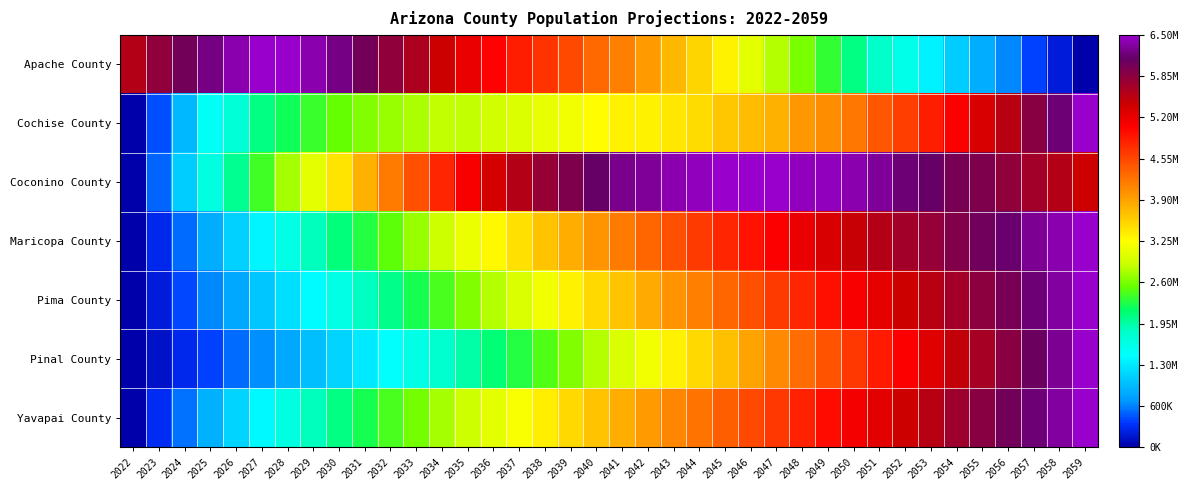

Rank the series by their maximum value, from highest to lowest.

Apache County, Cochise County, Coconino County, Maricopa County, Pima County, Pinal County, Yavapai County